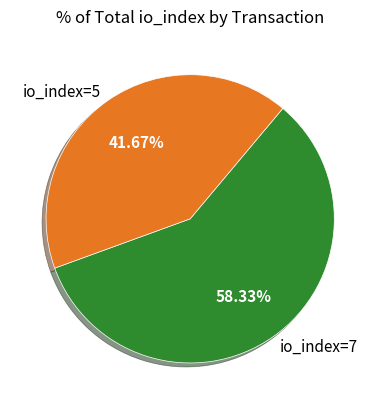

What is the smallest slice in the pie chart?

io_index=5